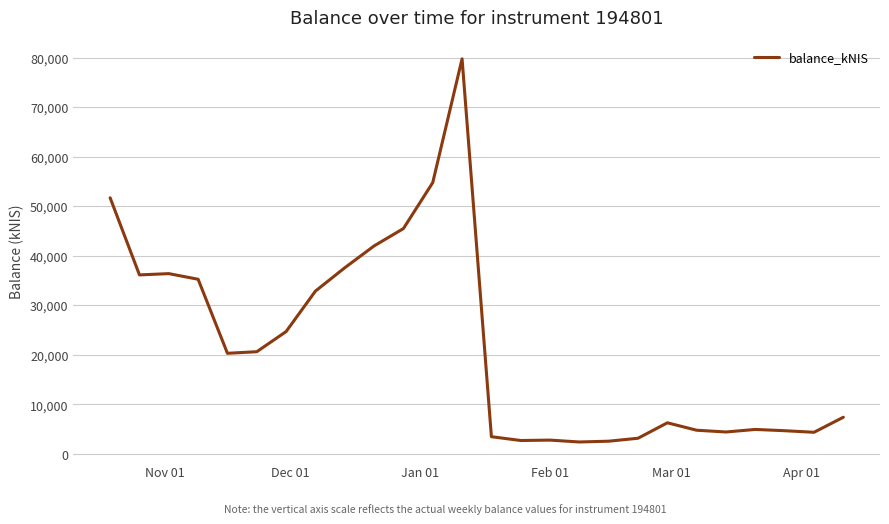

What is the greatest value displayed?

79741.8